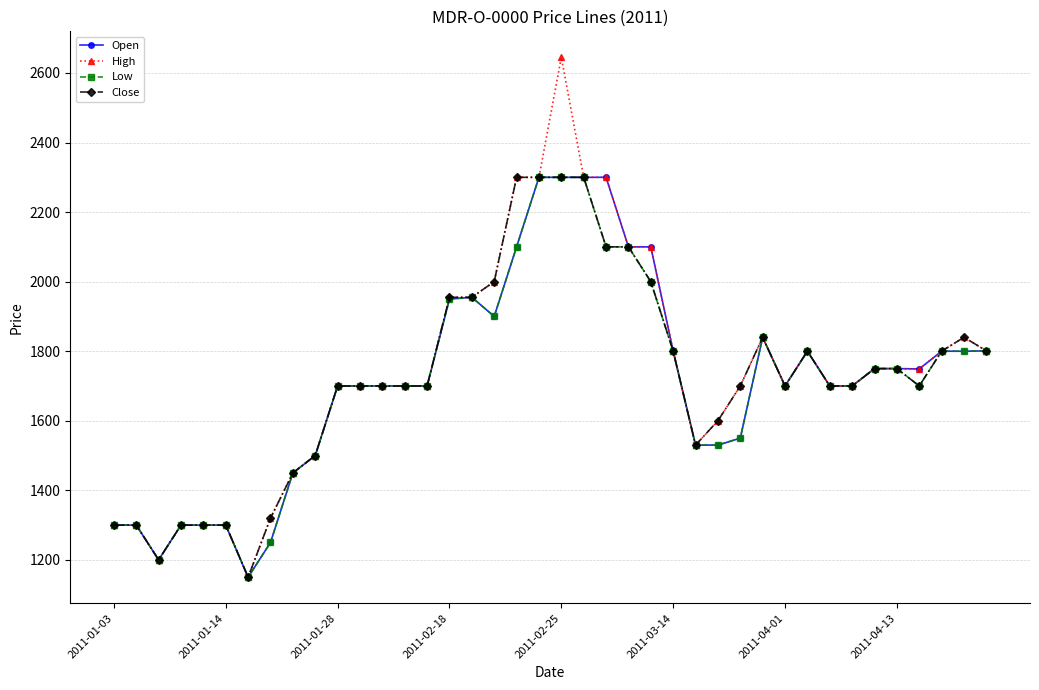

What is the value of the Open point at the 39th from the left?

1800